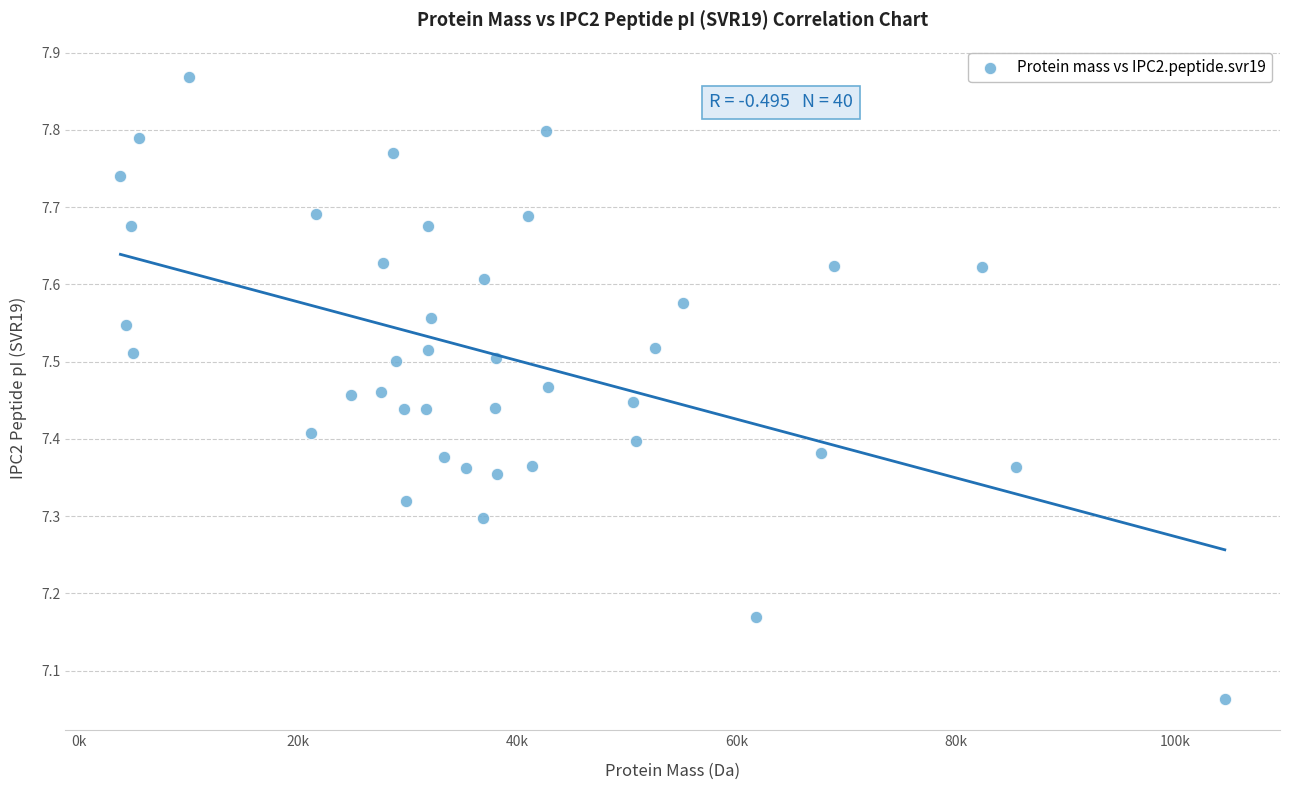

What is the range of Y values (max minus min)?

0.8